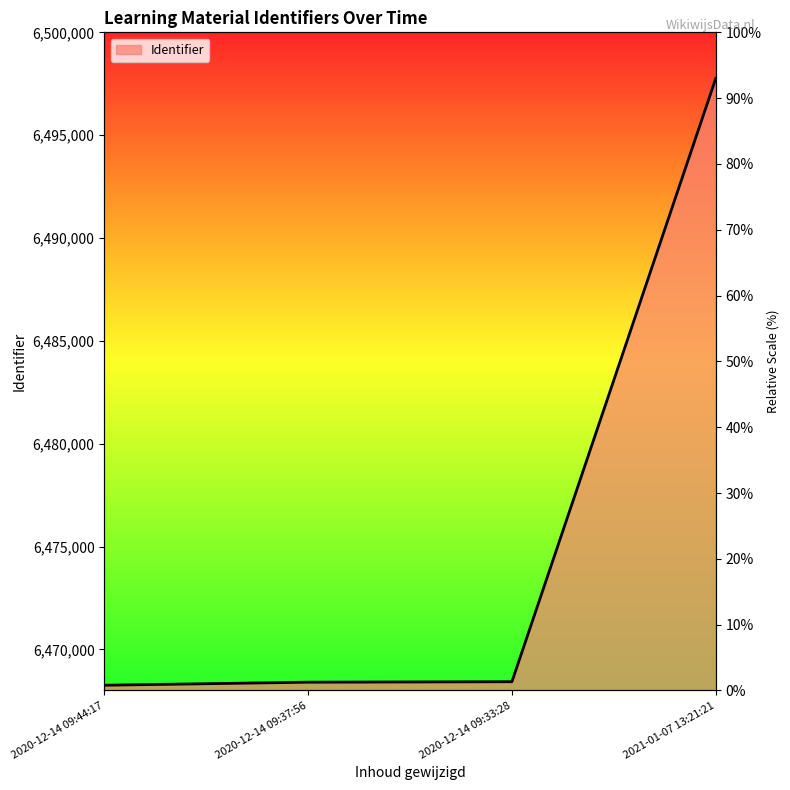

Is it true that the value at 2020-12-14 09:44:17 is 6468256?

True